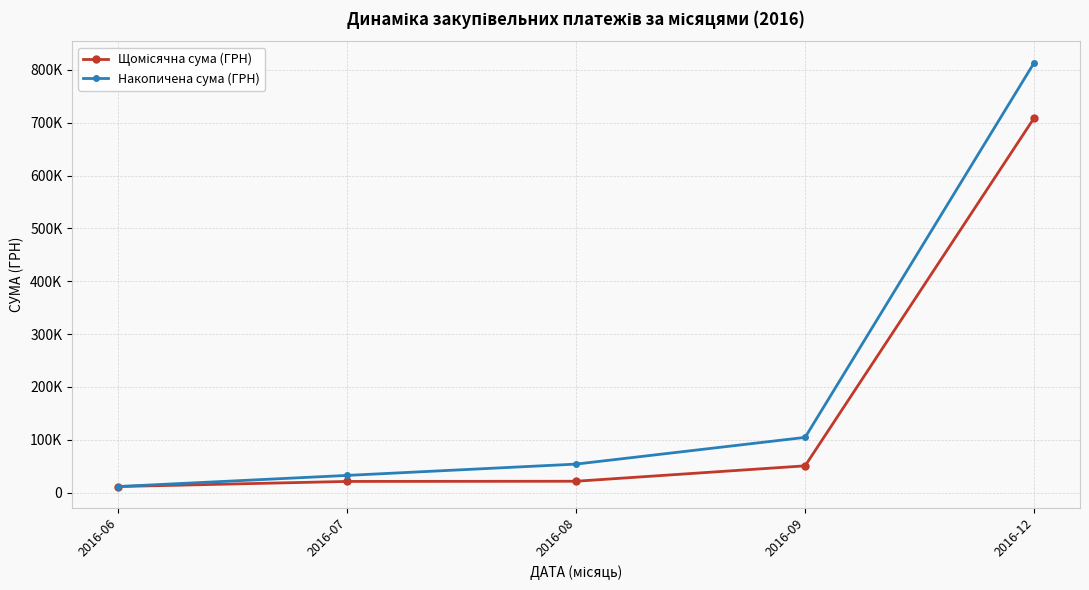

Between 2016-06 and 2016-08, which series saw the biggest shift?

Накопичена сума (ГРН)